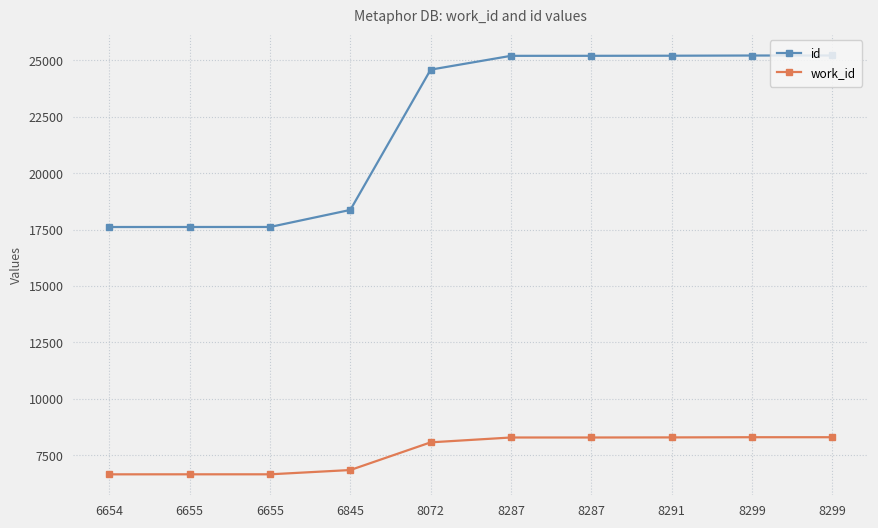

Reading left to right, transcribe all the data shown in this chart.

id: 6654=17617	6655=17618	6655=17619	6845=18375	8072=24593	8287=25205	8287=25206	8291=25210	8299=25219	8299=25220
work_id: 6654=6654	6655=6655	6655=6655	6845=6845	8072=8072	8287=8287	8287=8287	8291=8291	8299=8299	8299=8299